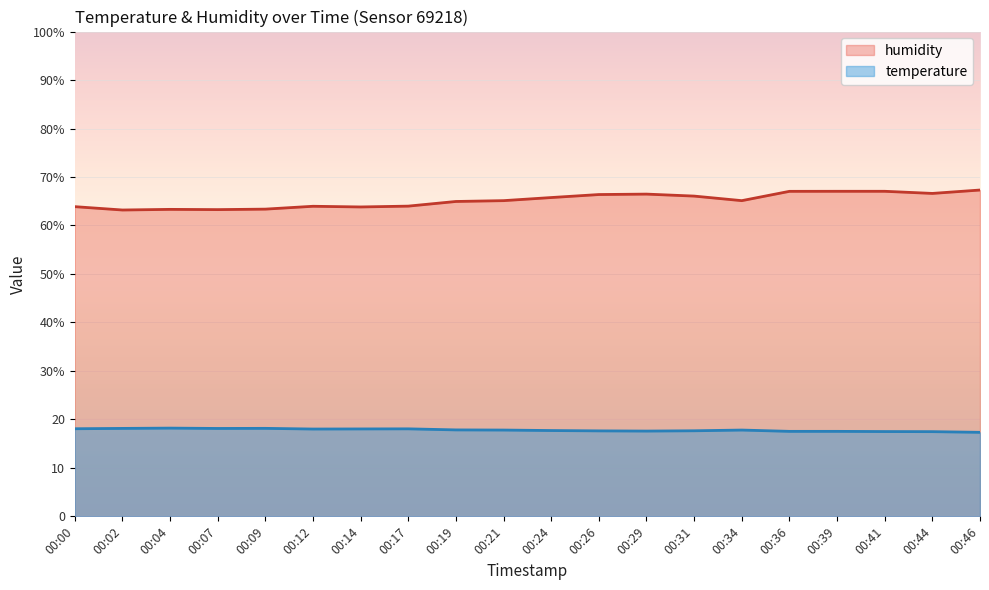

At which category is the sum across all series the highest?

00:46